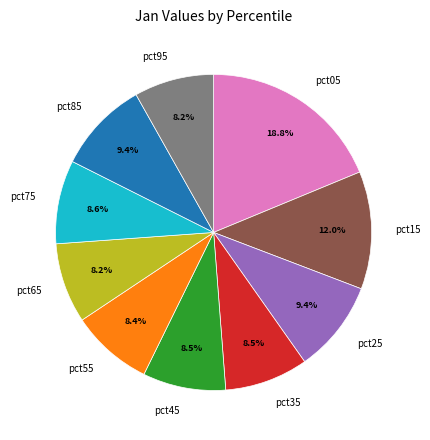

To the nearest percent, what is the difference between the pct35 and pct05 slice percentages?

10%